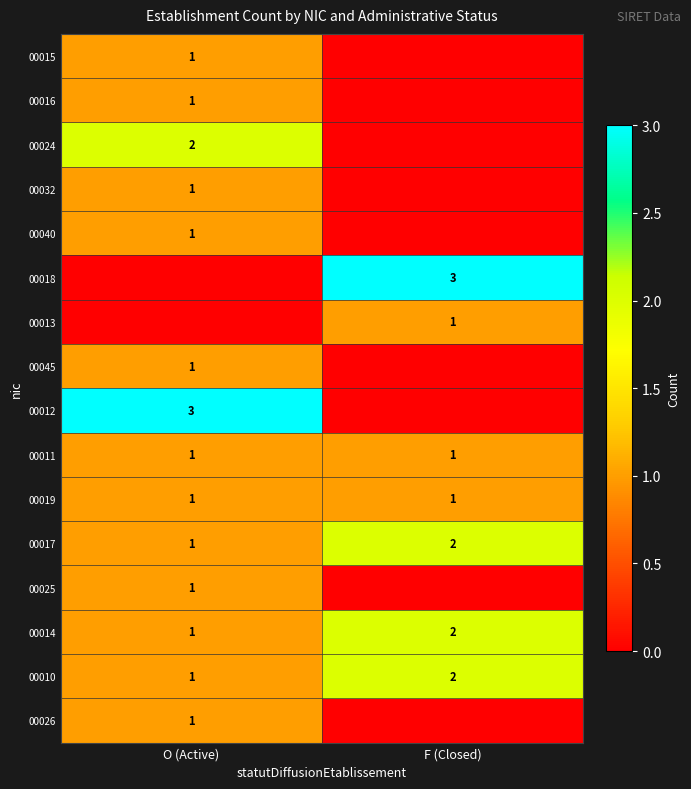

Which category has the lowest value across all series?

F (Closed)